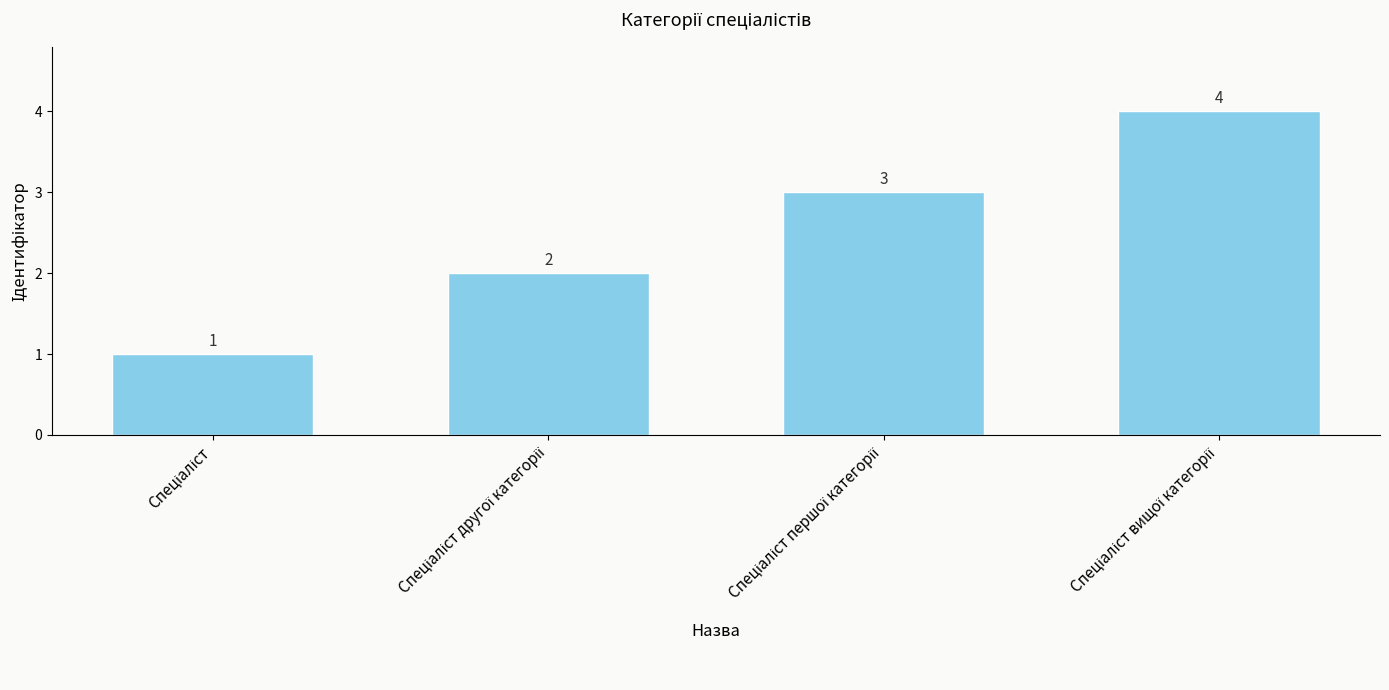

What is the difference between the maximum and minimum values?

3